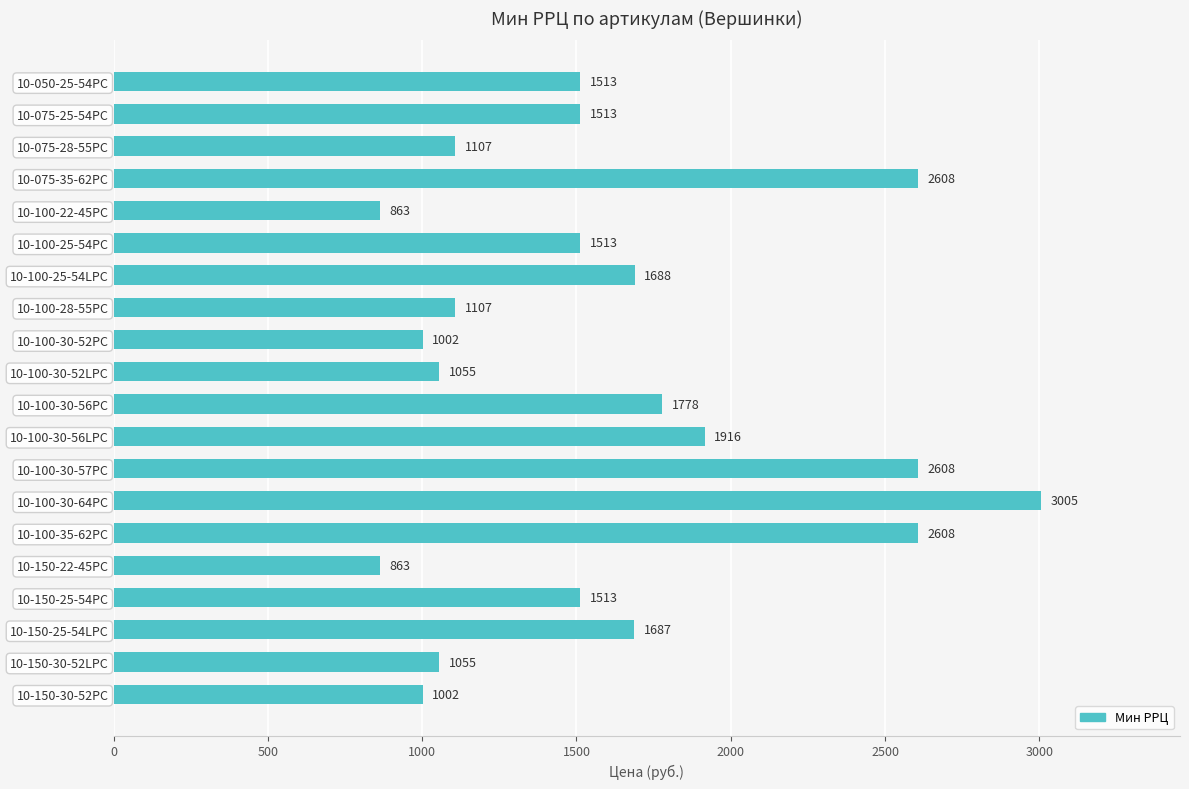

What is the smallest value displayed?

863